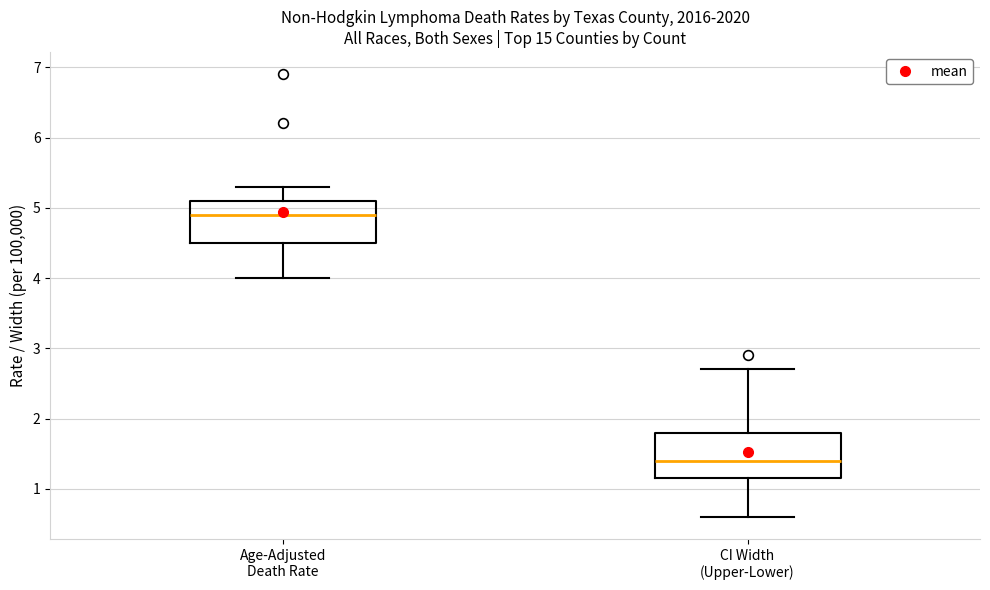

Reading left to right, read every box against the y-axis: the position of its median line, the range the box covers, and the ends of its whiskers. The values are not printed on the chart, so give them approximately, as read against the axis.

Age-Adjusted Death Rate: median 4.9, box 4.5 to 5.1, whiskers 4.0 to 5.3
CI Width (Upper-Lower): median 1.4, box 1.2 to 1.8, whiskers 0.6 to 2.7